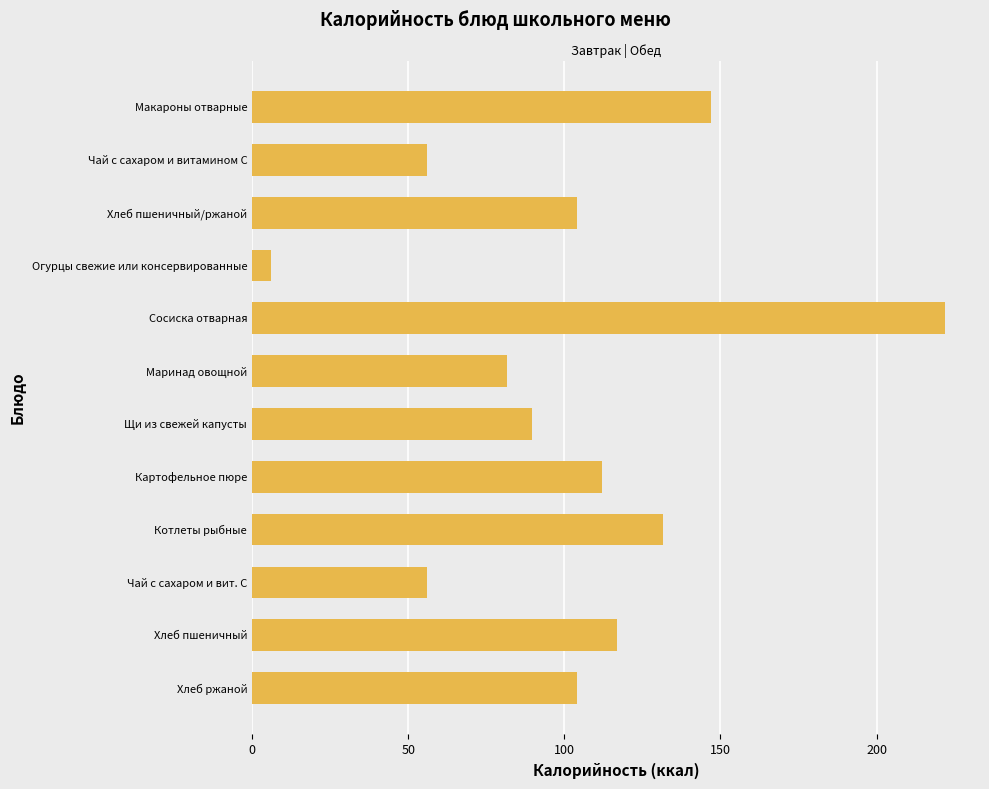

Reading top to bottom, transcribe all the data shown in this chart.

147.0	56.0	104.0	6.0	222.0	81.7	89.6	112.0	131.5	56.0	117.0	104.0